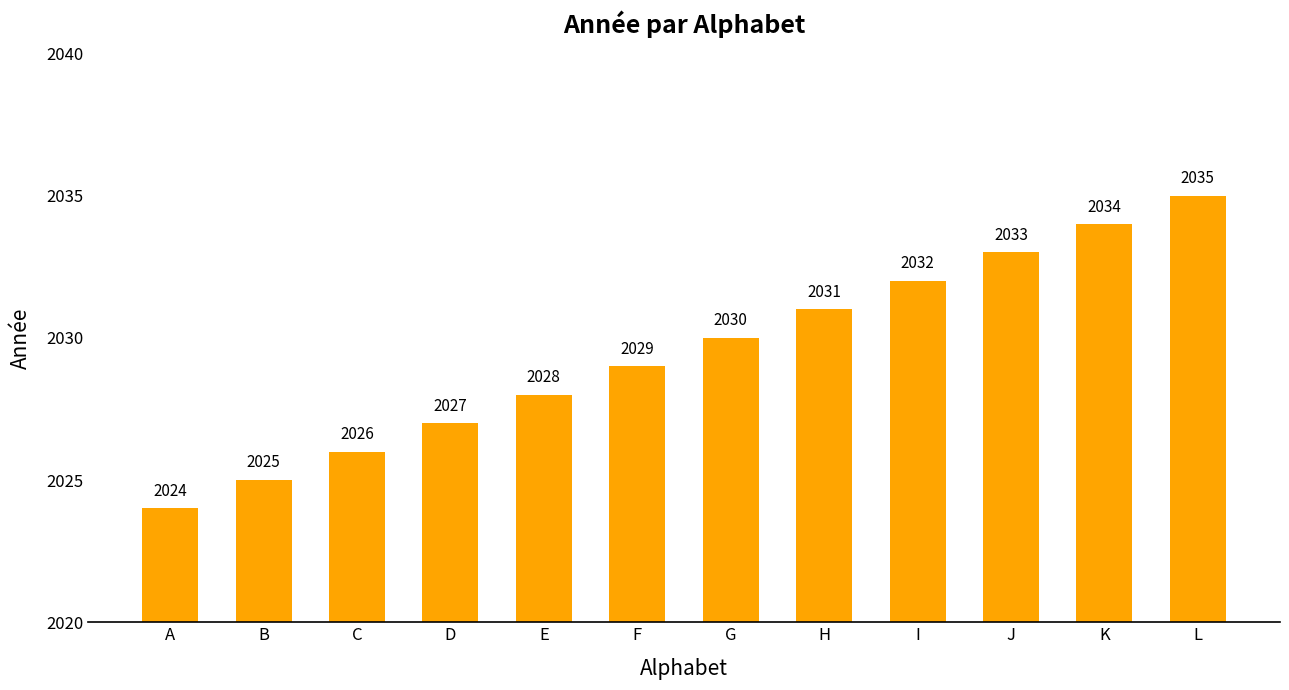

What is the average value?

2030